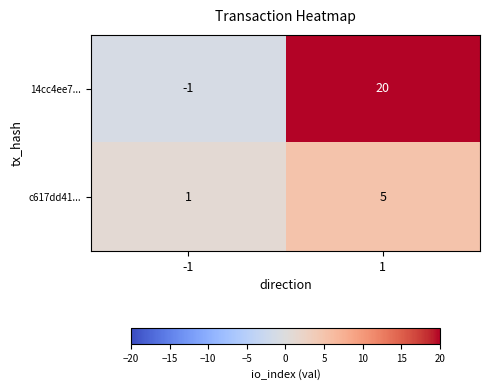

Which series has the widest spread of values?

14cc4ee7...